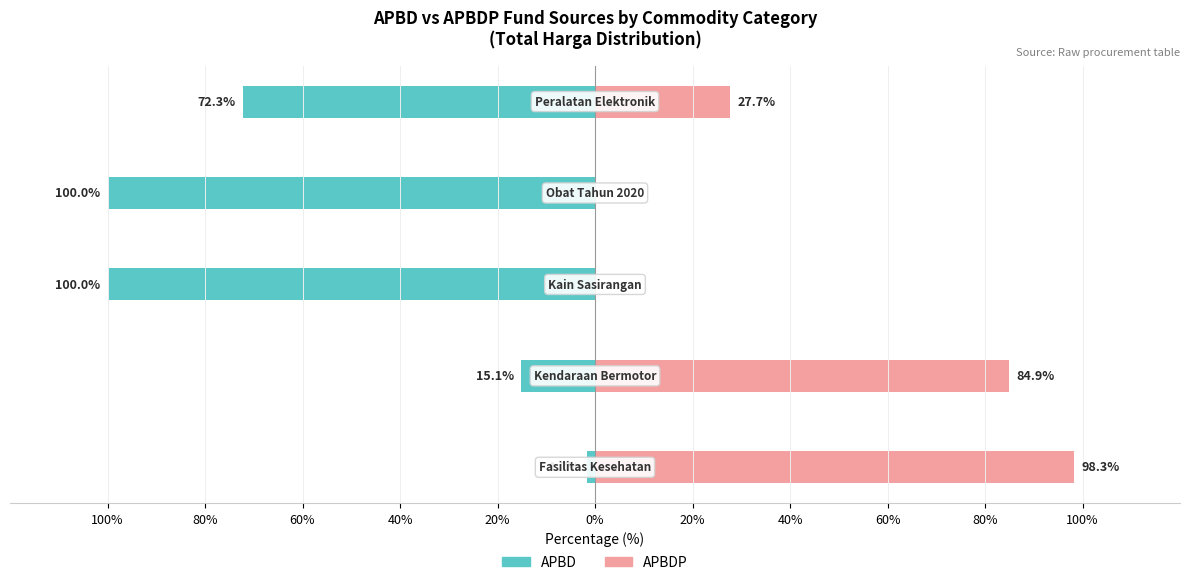

Reading left to right, what are all the values shown in this chart?

APBD (Sumber Dana): -1.7	-15.1	-100.0	-100.0	-72.3
APBDP (Sumber Dana): 98.3	84.9	0.0	0.0	27.7